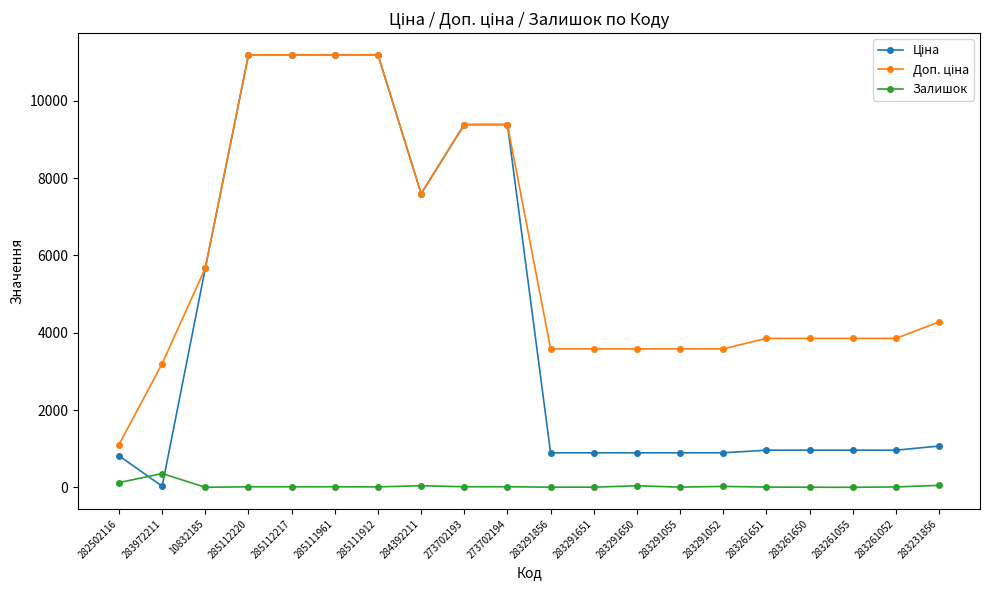

Is it true that Залишок equals 7.0 at 283291651?

True